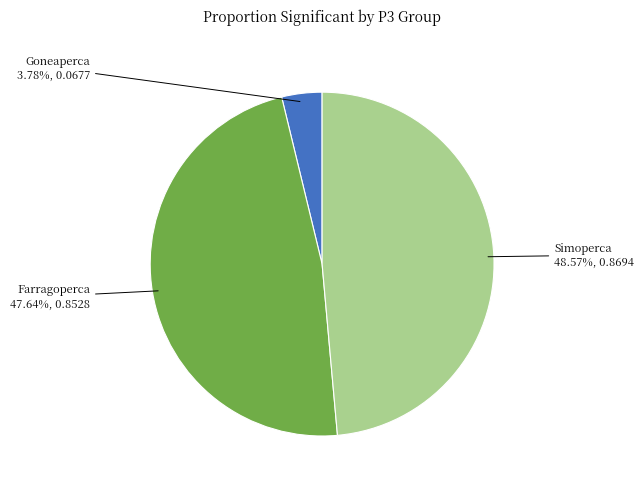

What percentage is the Simoperca slice, to the nearest percent?

49%